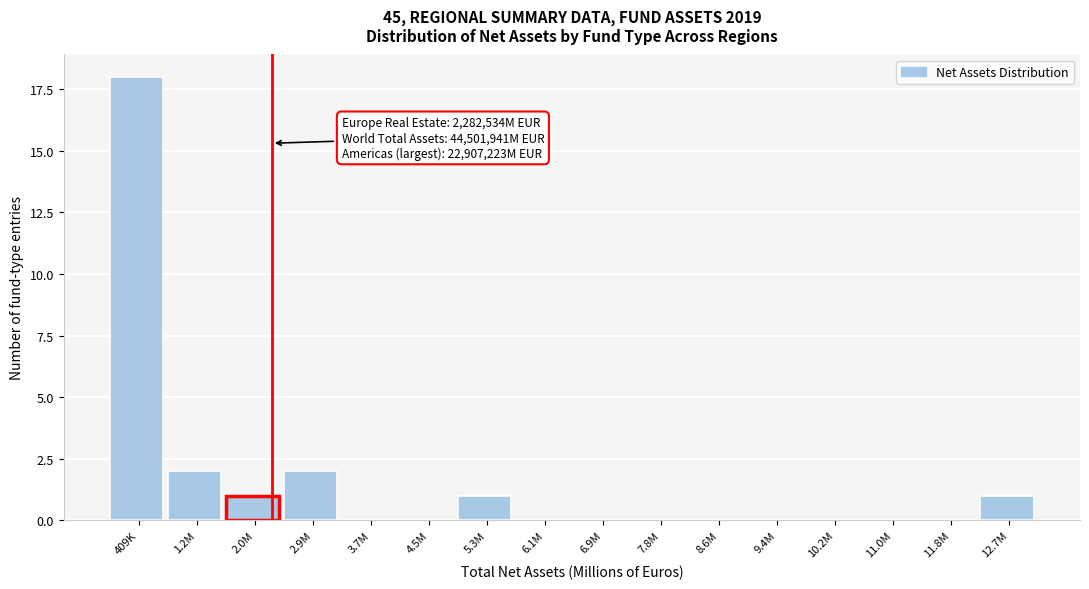

Reading left to right, list all the values displayed in this chart.

409K=18	1.2M=2	2.0M=1	2.9M=2	3.7M=0	4.5M=0	5.3M=1	6.1M=0	6.9M=0	7.8M=0	8.6M=0	9.4M=0	10.2M=0	11.0M=0	11.8M=0	12.7M=1